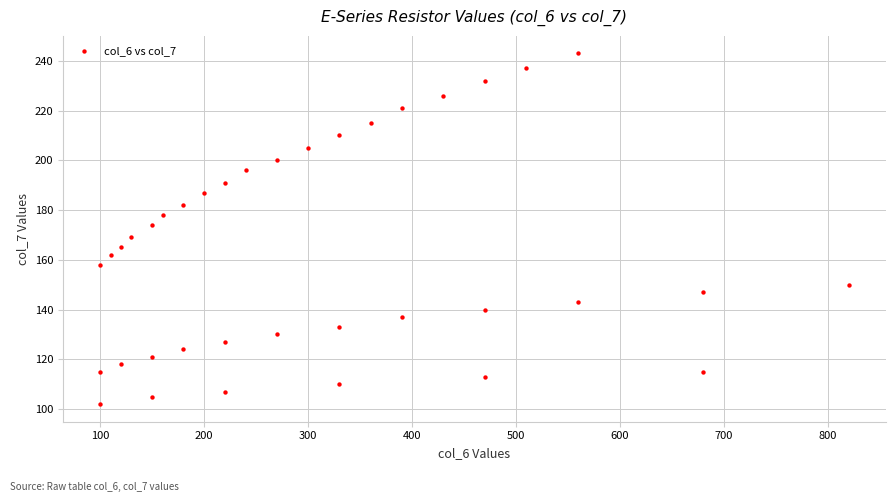

What is the range of Y values (max minus min)?

141